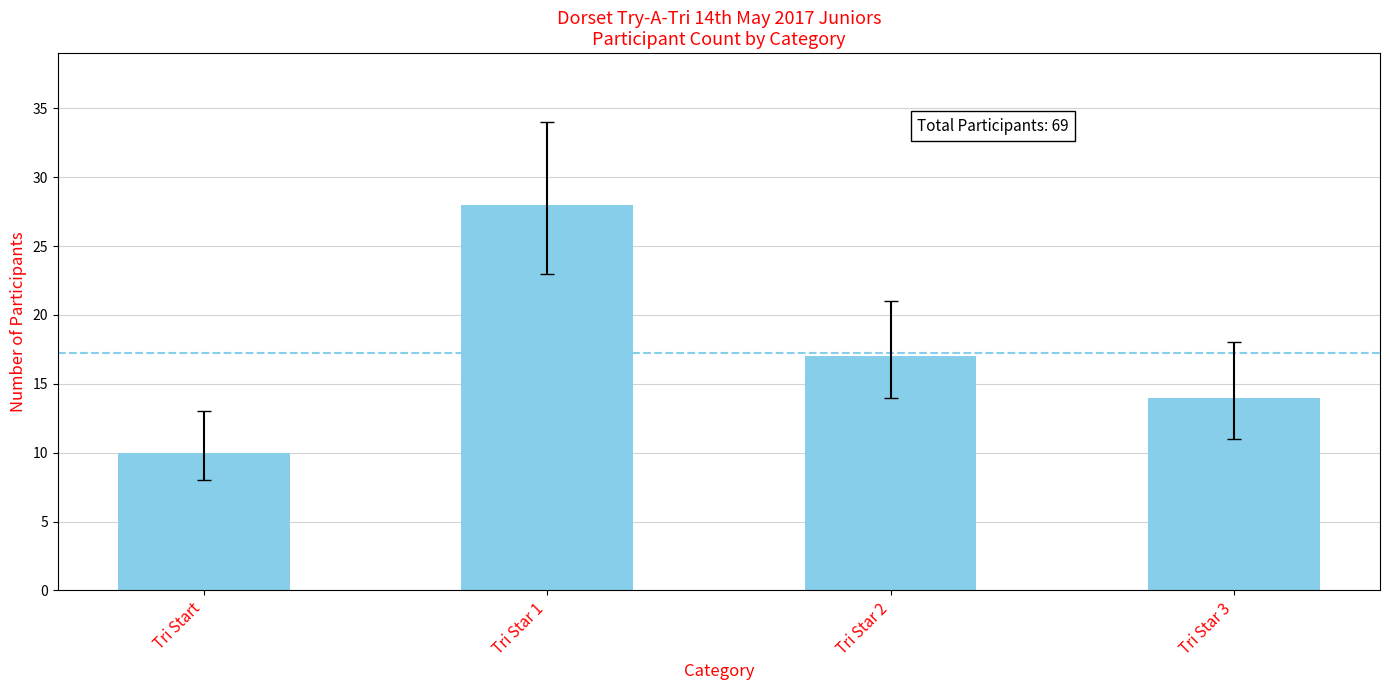

Does the chart contain stacked bars?

No